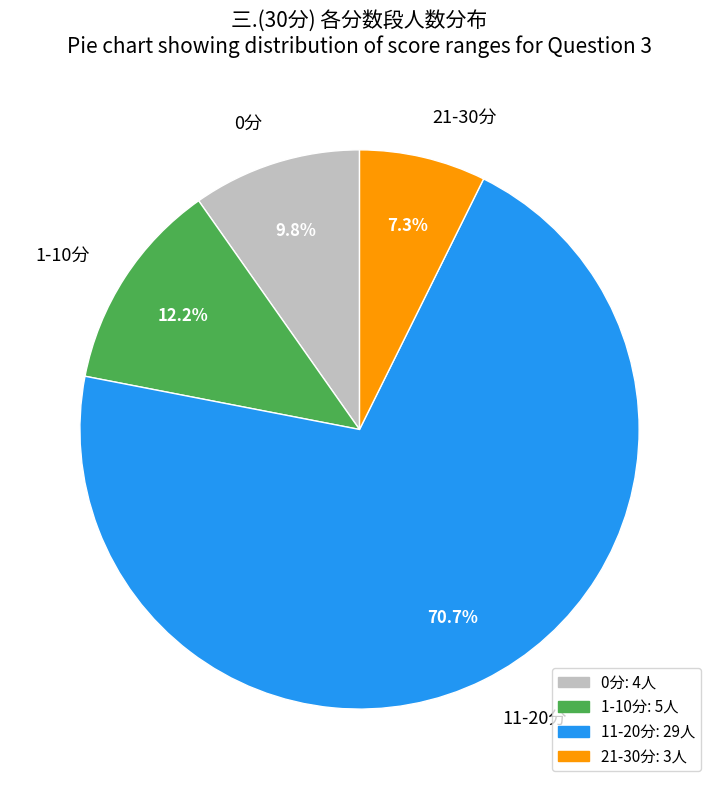

How many slices are in this pie chart?

4